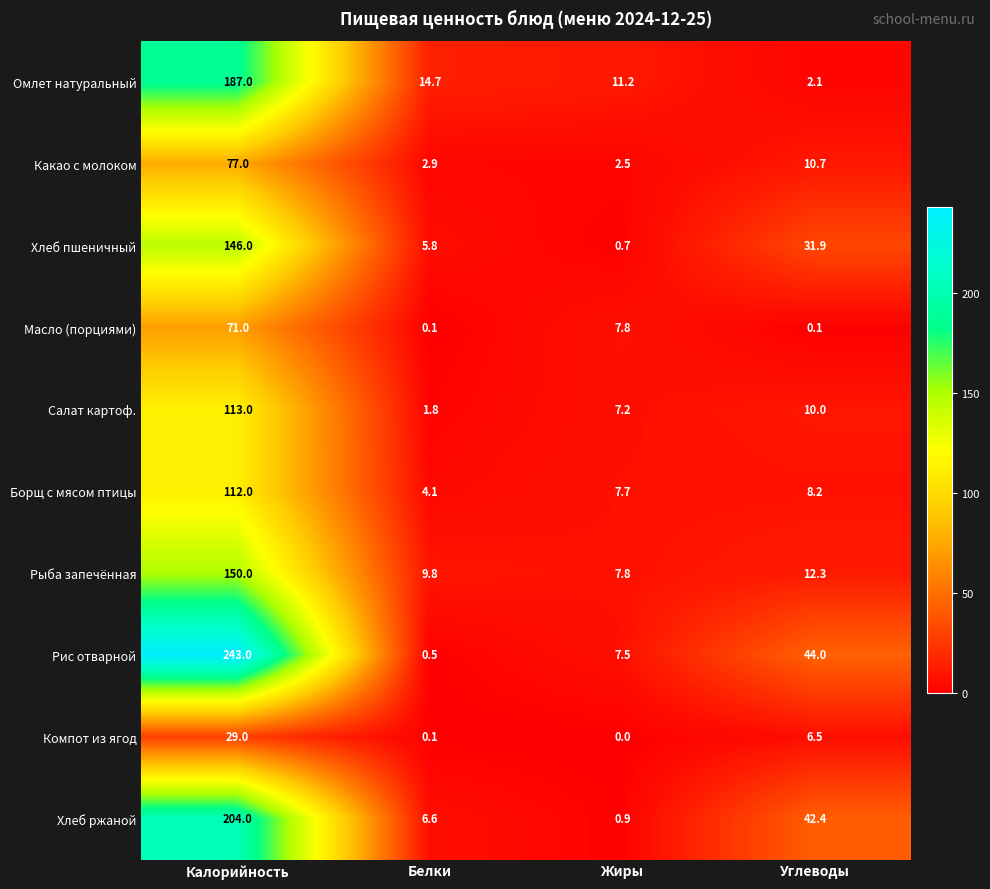

Where does the Салат картоф. series first go above 10?

Калорийность